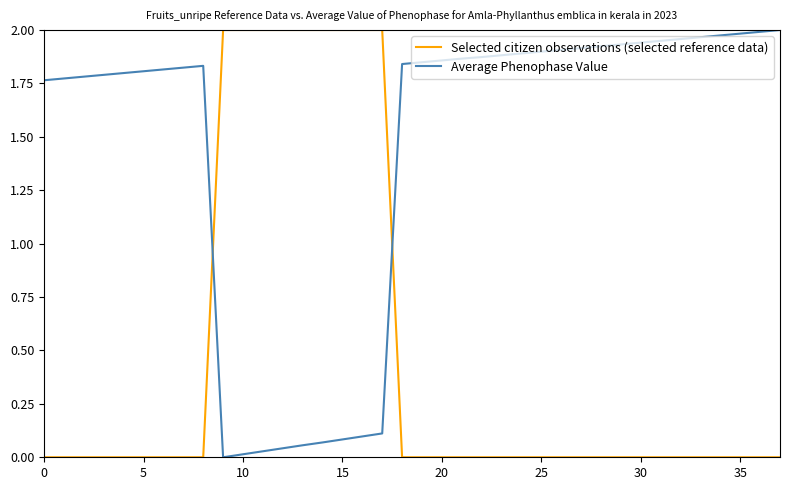

Which series has the largest total across all categories?

Average Phenophase Value